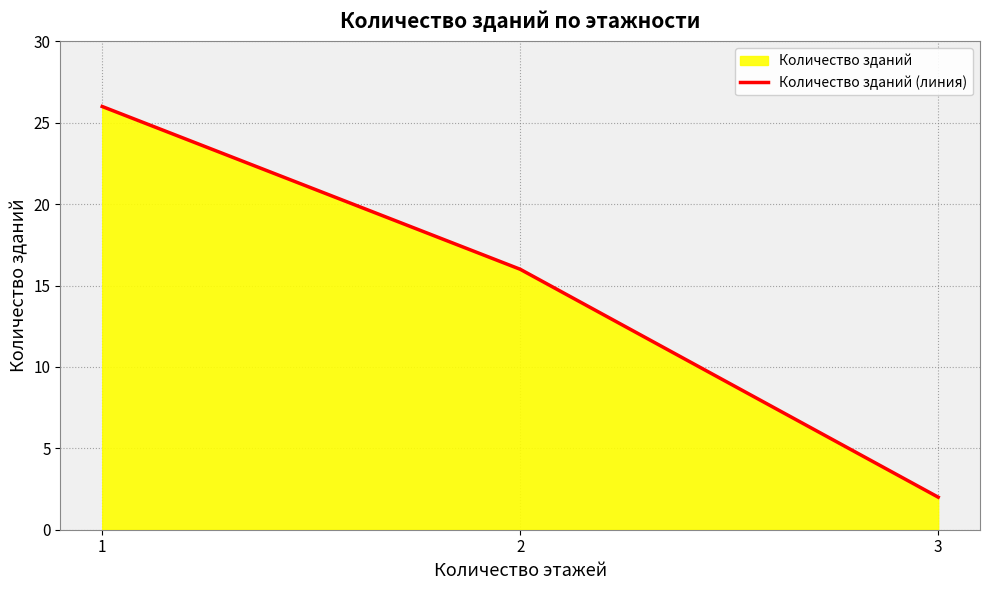

Does the chart display data point markers on the line(s)?

No